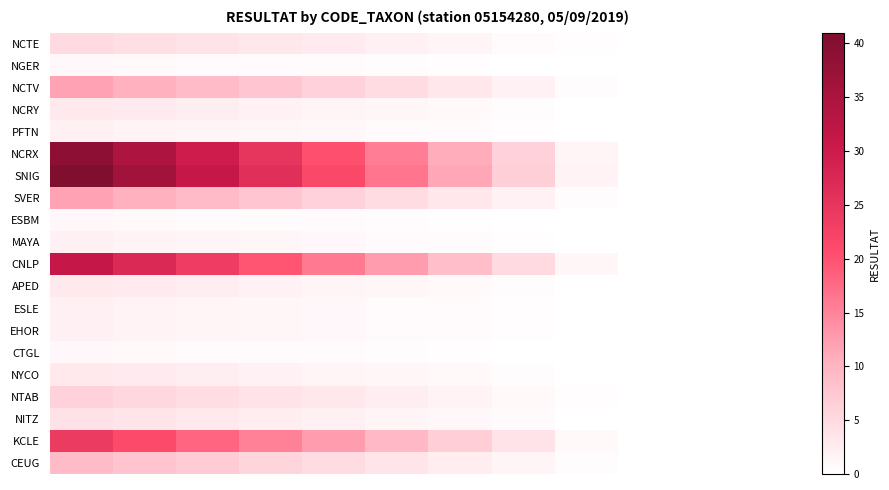

Rank the series by their maximum value, from highest to lowest.

SNIG, NCRX, CNLP, KCLE, NCTV, SVER, CEUG, NTAB, NCTE, NITZ, NCRY, APED, NYCO, PFTN, MAYA, ESLE, EHOR, NGER, ESBM, CTGL